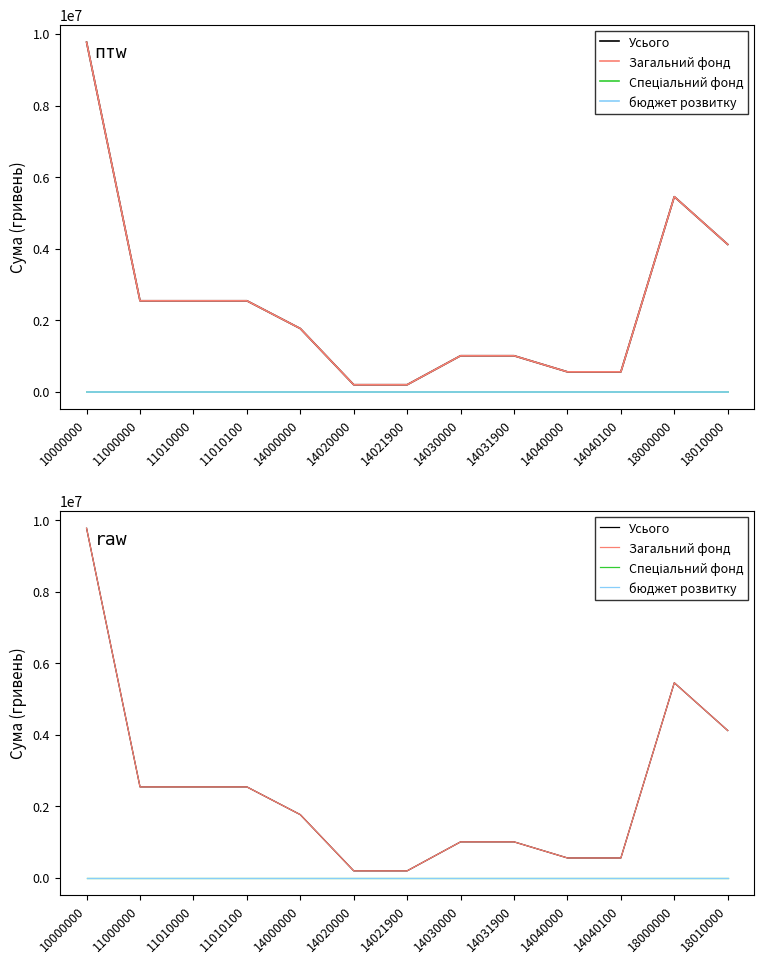

The value of Загальний фонд at 18010000 is 2033077. True or false?

False